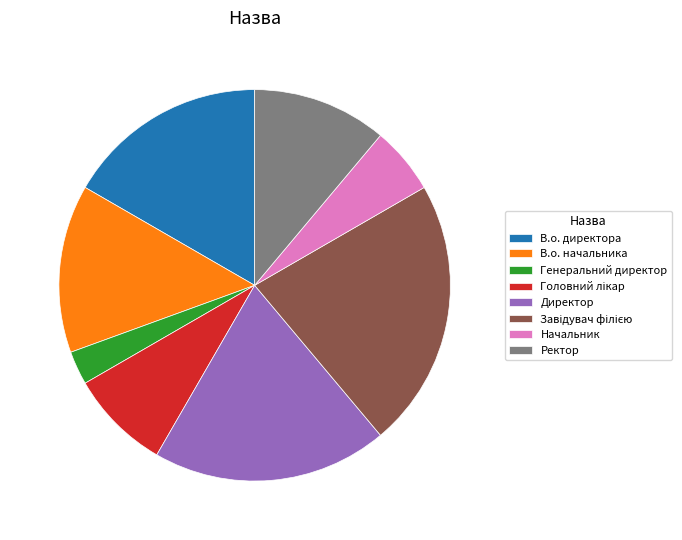

Is there a majority slice in this chart?

No